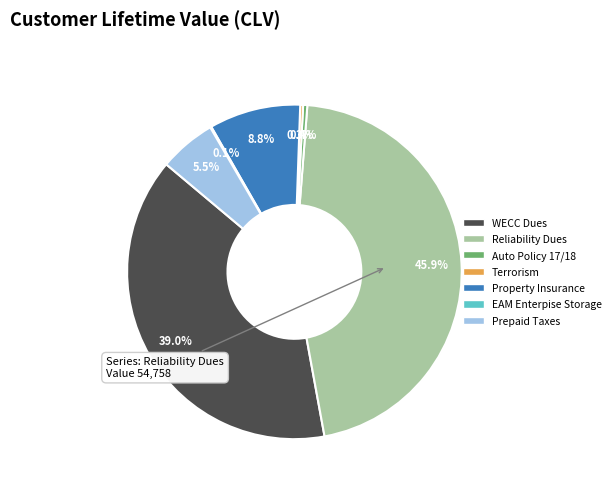

Which category has the biggest portion of the pie?

Reliability Dues